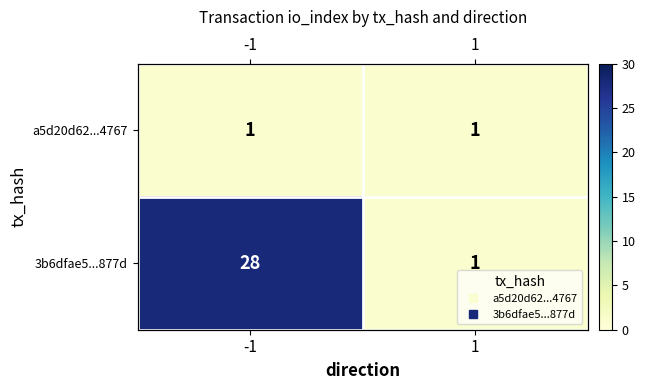

What is the approximate value of a5d20d62...4767 at 1?

1